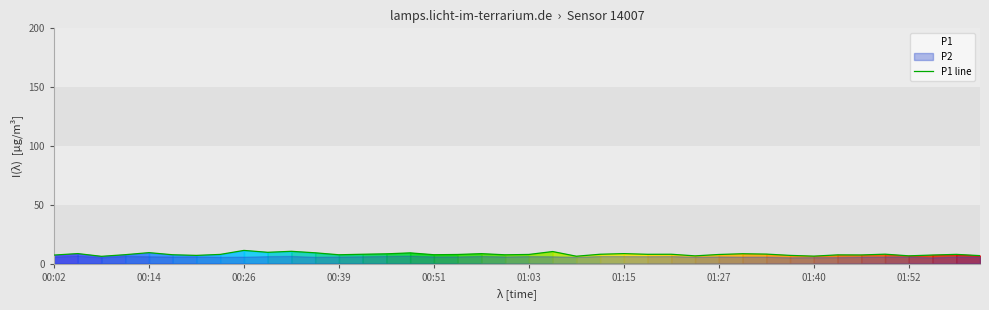

The P1 line series shows 7.4 at 00:39. True or false?

True